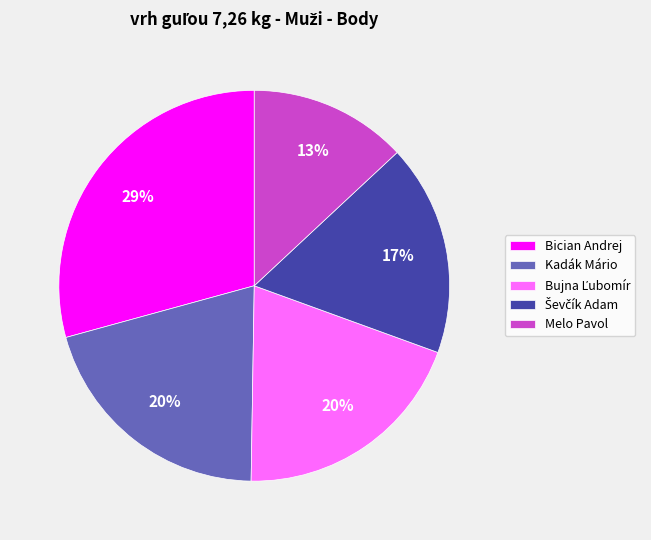

To the nearest percent, what is the difference between the largest and smallest slice percentages?

16%